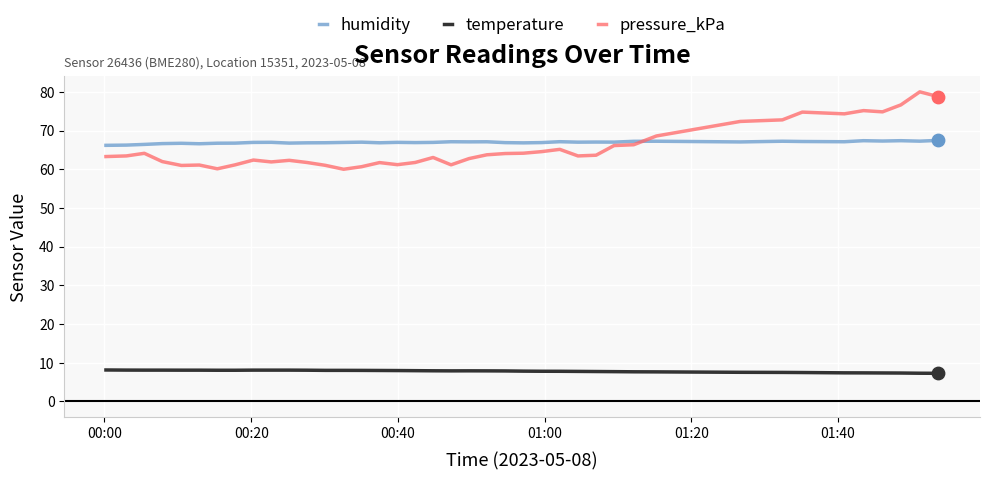

What are all the series names shown in the legend?

humidity, temperature, pressure_kPa